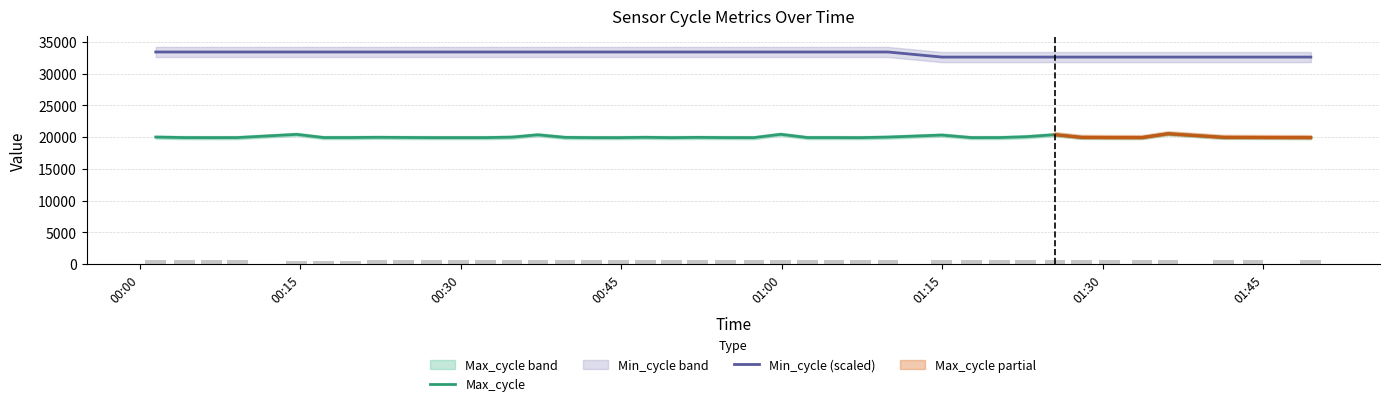

What is the maximum value for Max_cycle?

20529